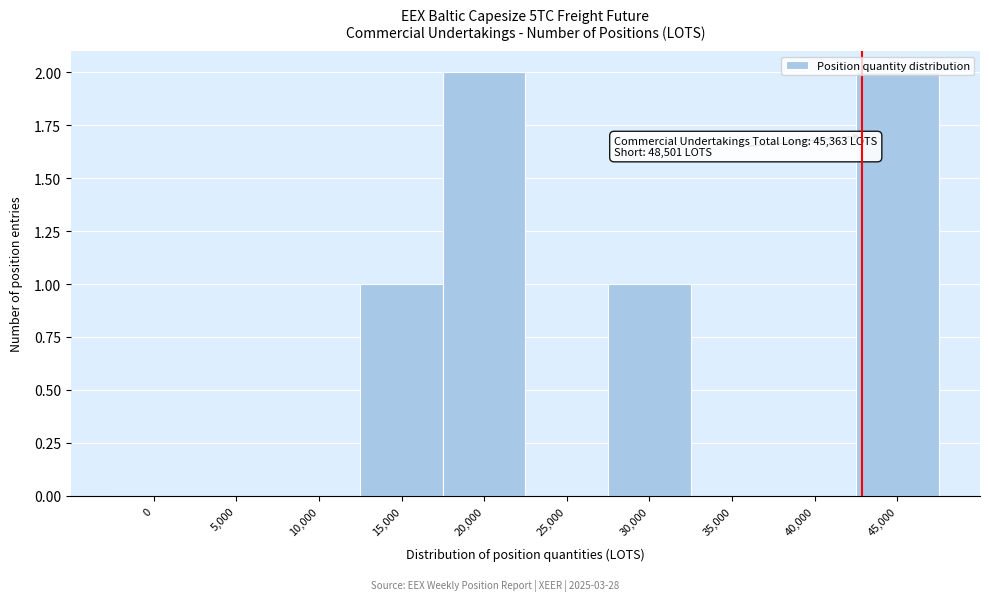

What is the change in value from 5,000 to 45,000?

+2